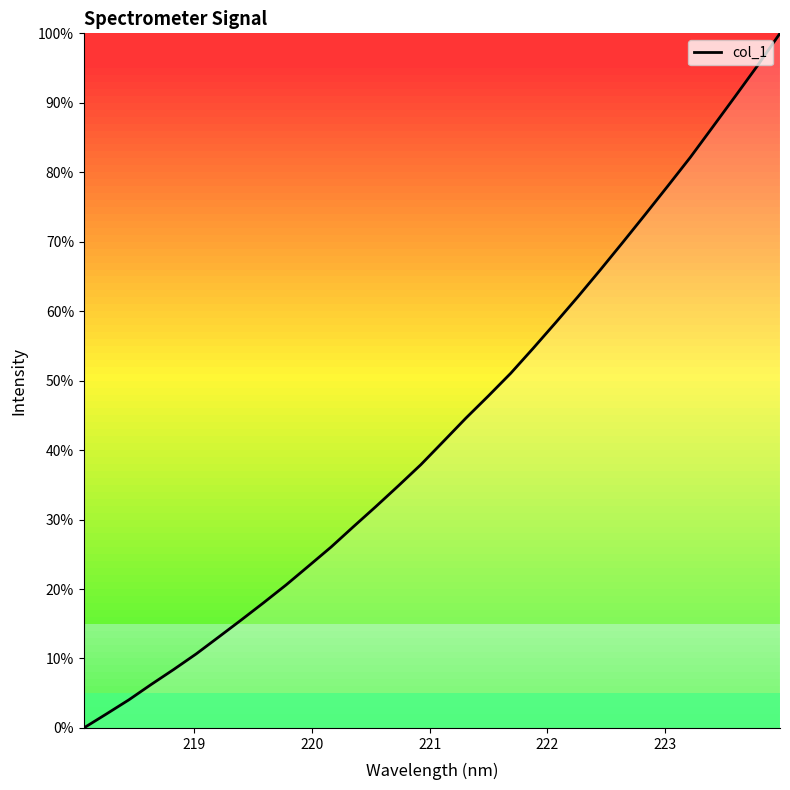

What is the difference between the maximum and minimum values?

100.0